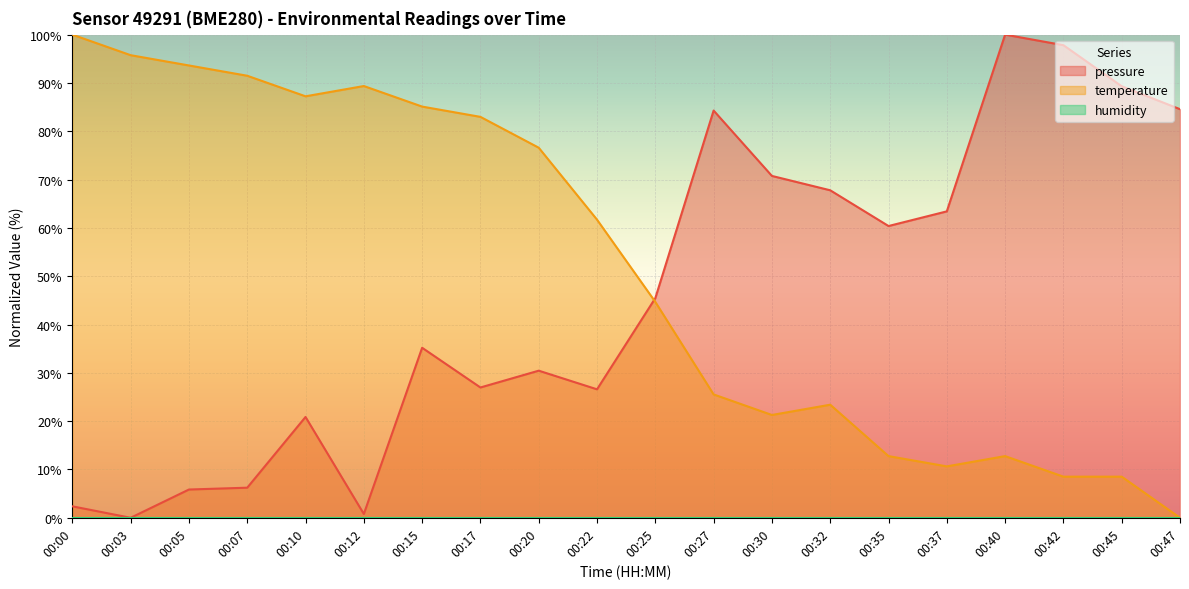

What is the highest value of the pressure series?

100.0